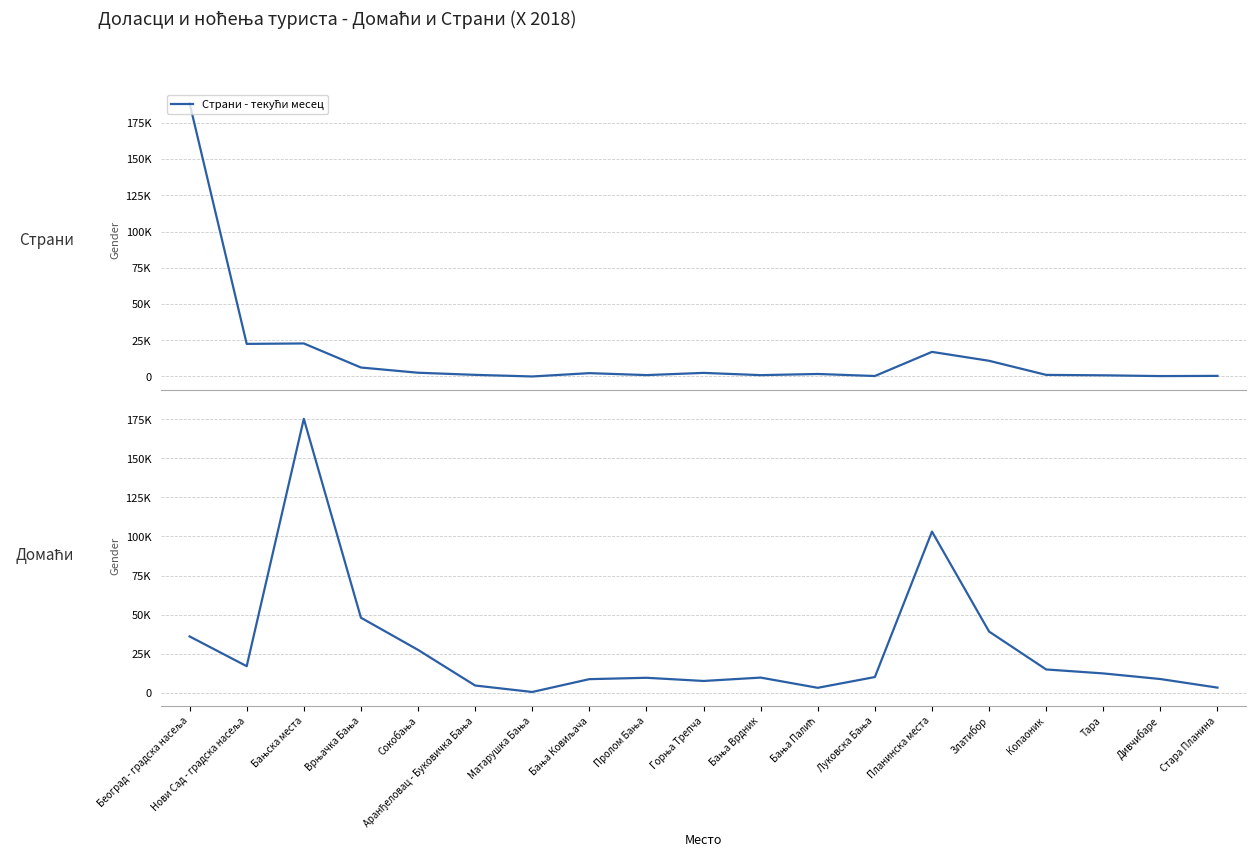

What is the average value of the Страни - текући месец series?

14888